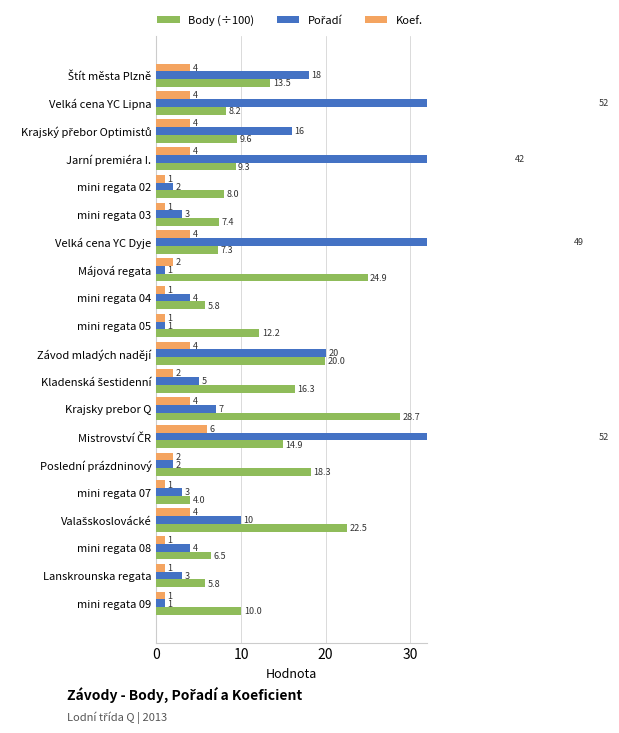

Which series has the largest total across all categories?

Pořadí